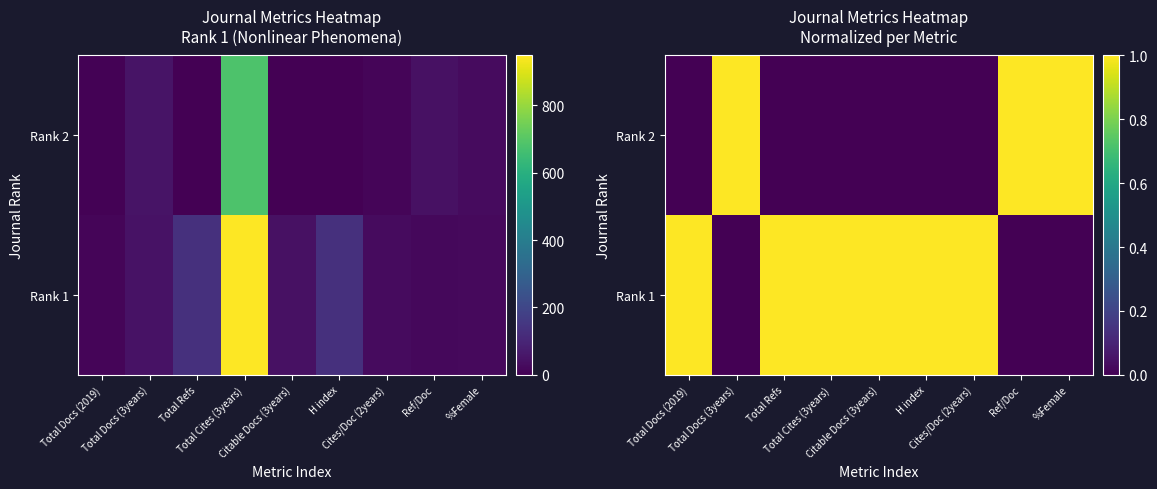

What is the spread (max minus min) of values at Ref/Doc?

1